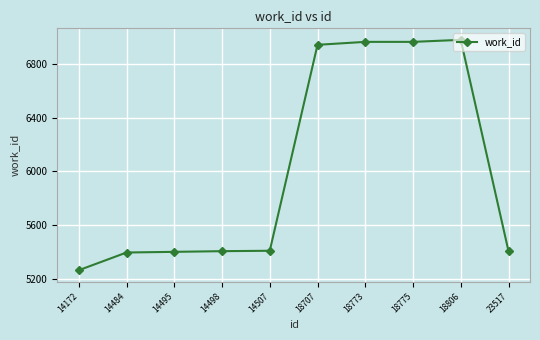

What is the smallest value displayed?

5262